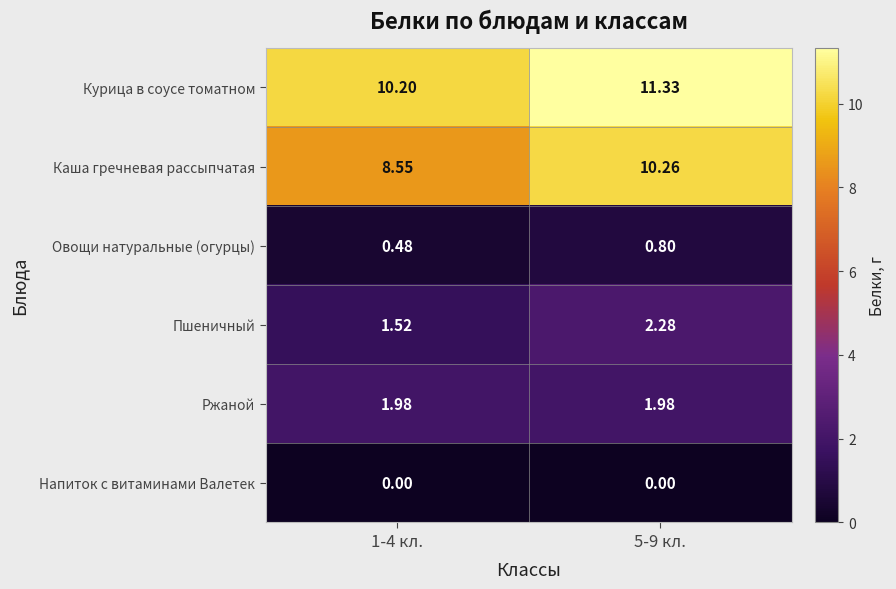

Which series has the largest total across all categories?

Курица в соусе томатном